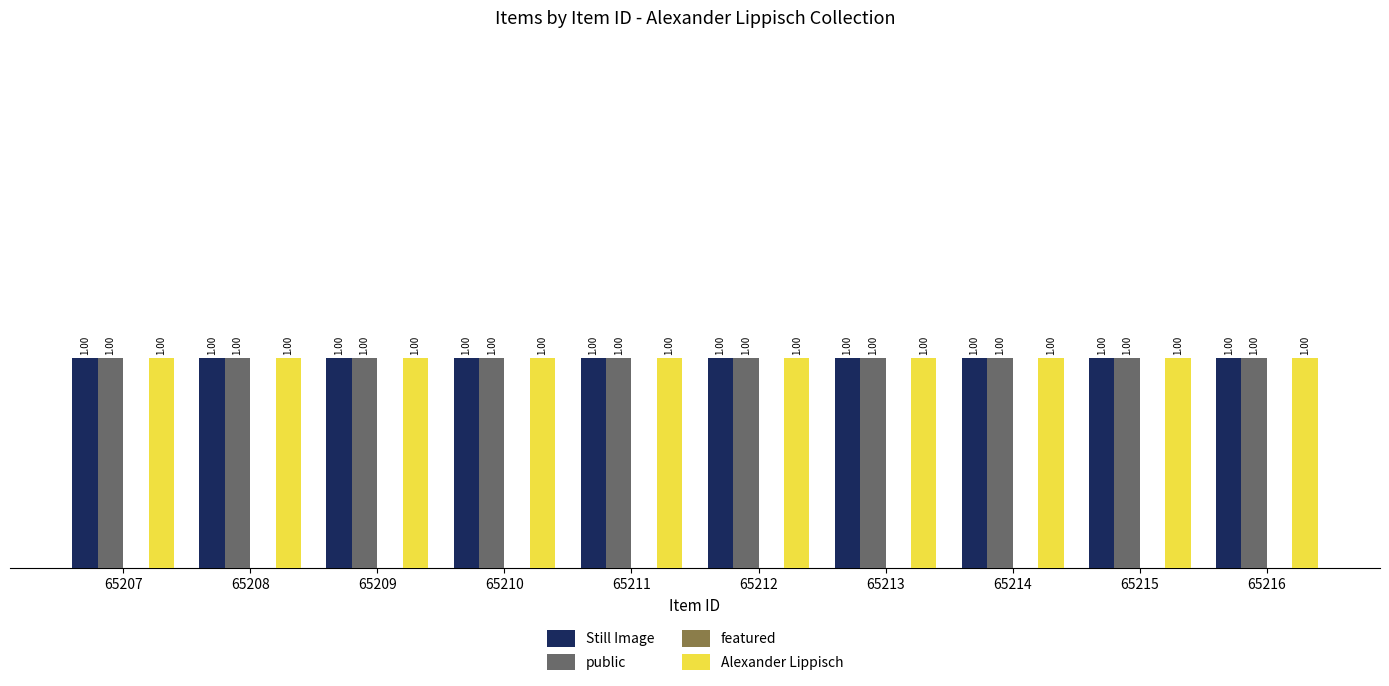

Where is public nearest to the value 1?

65207